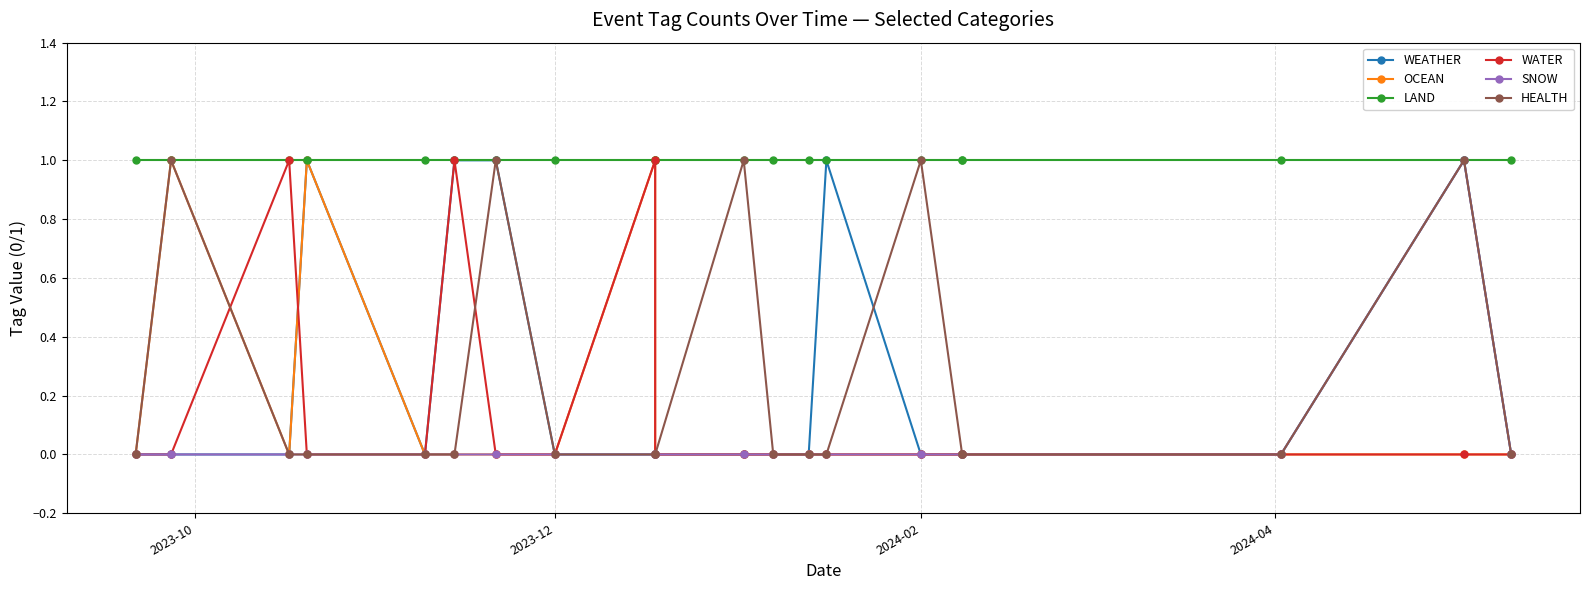

Which series has the largest total across all categories?

LAND